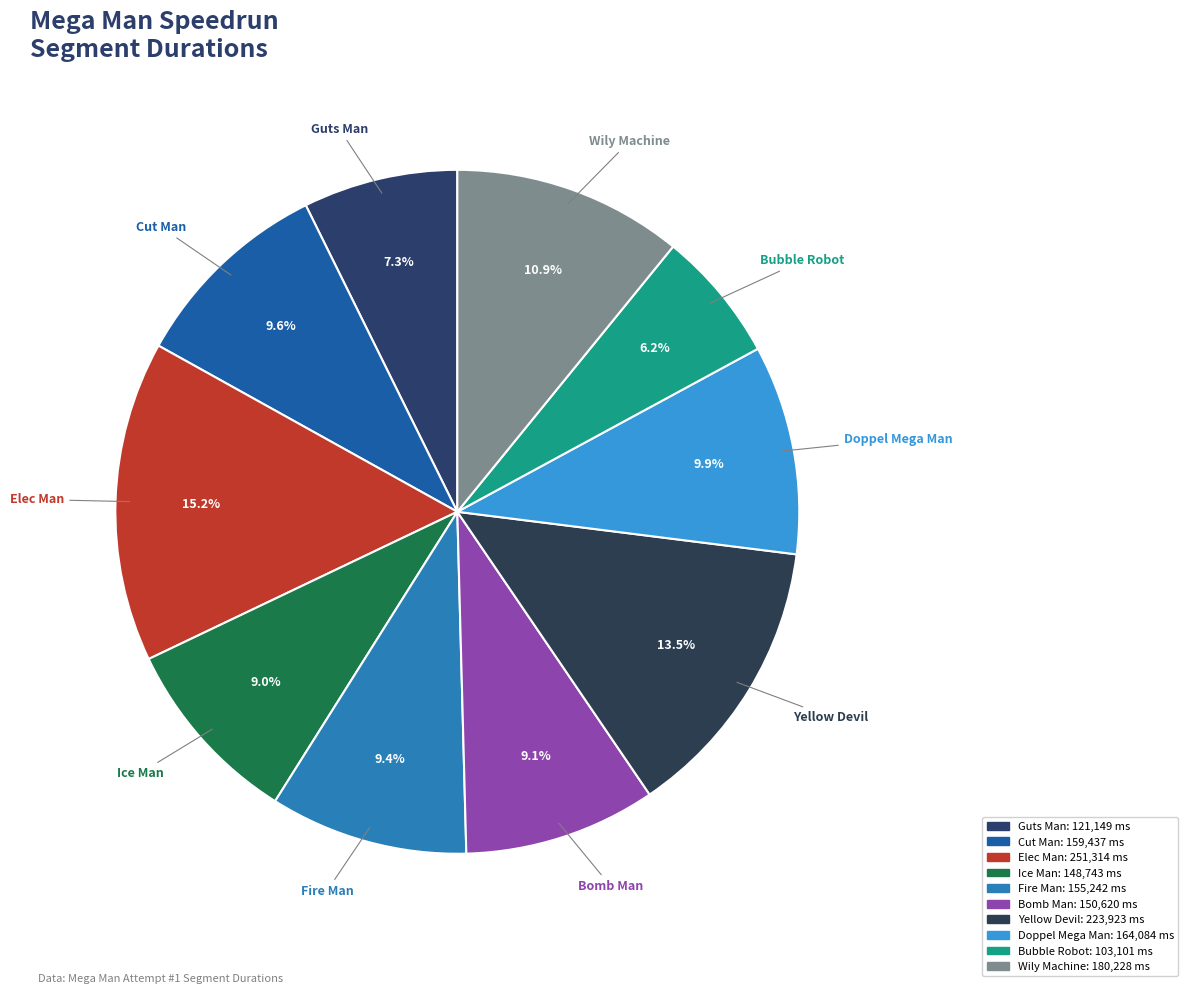

How many slices are in this pie chart?

10